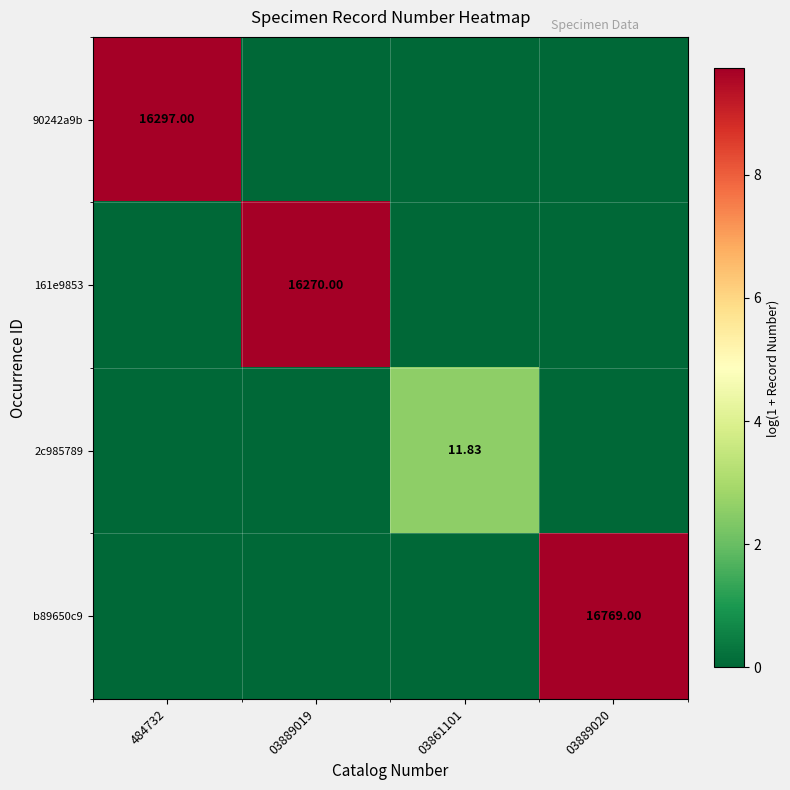

What is the total value across all series at 484732?

9.7